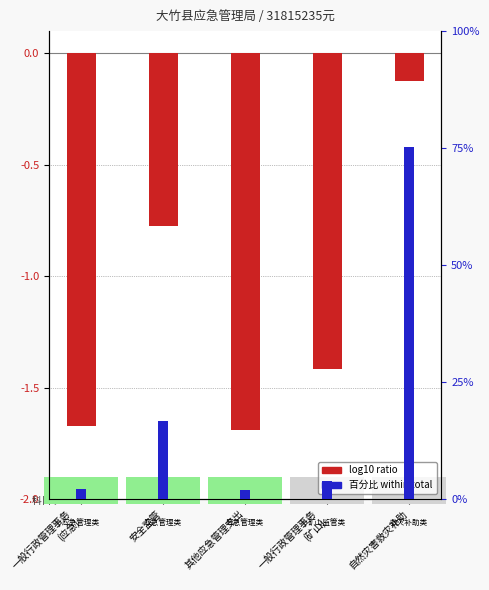

What is the greatest value displayed?

75.2